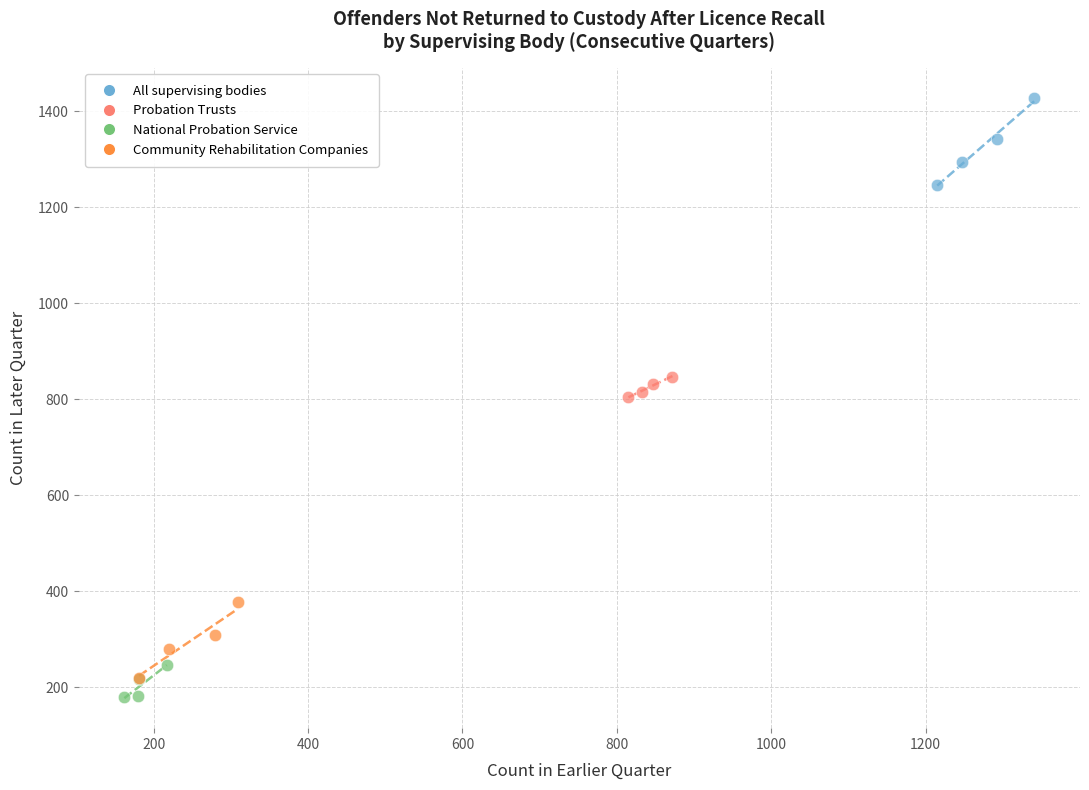

Which series contains the highest Y value?

All supervising bodies